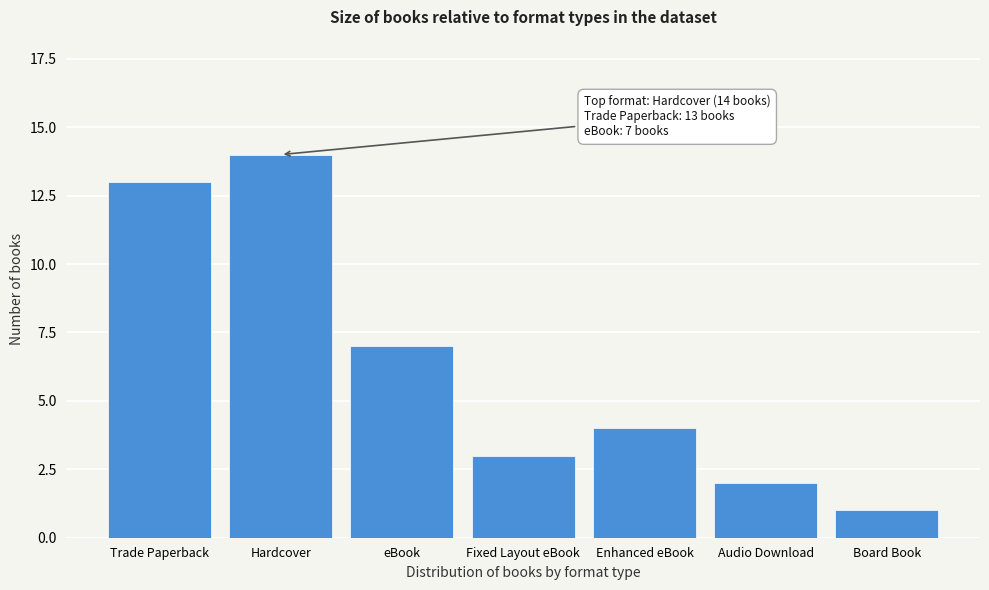

Reading left to right, transcribe all the data shown in this chart.

13	14	7	3	4	2	1